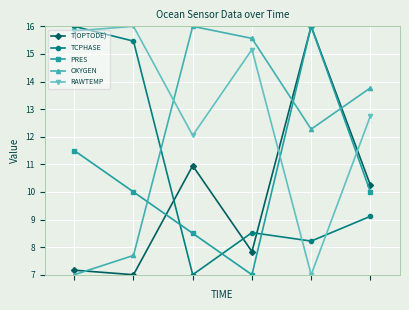

Count the number of data series in this chart.

5